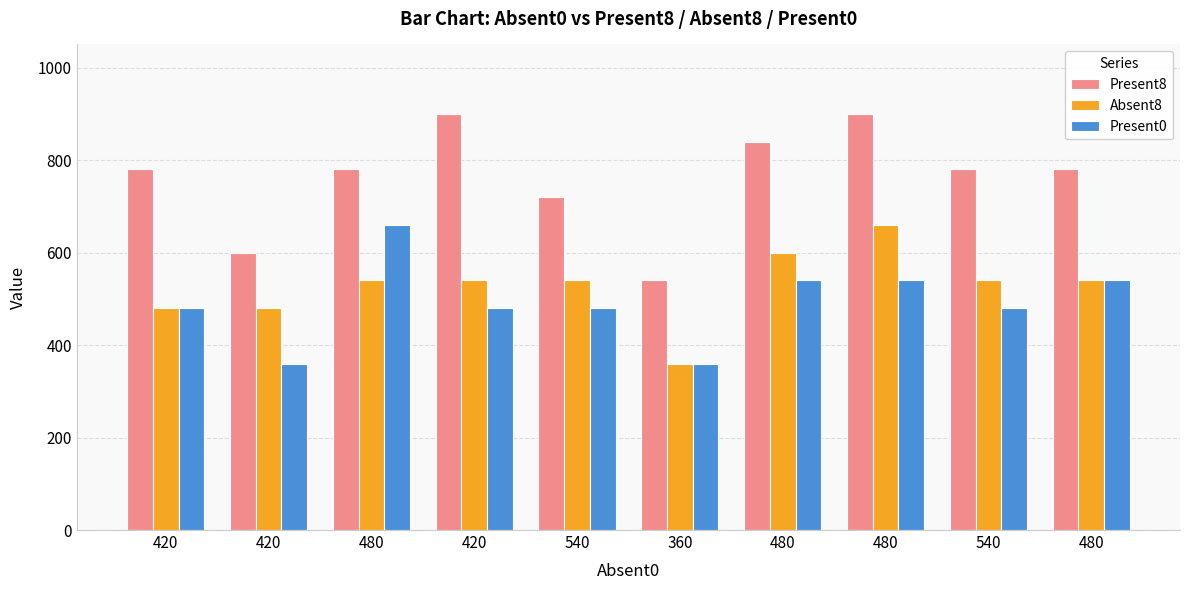

Which series has the largest range (max minus min)?

Present8